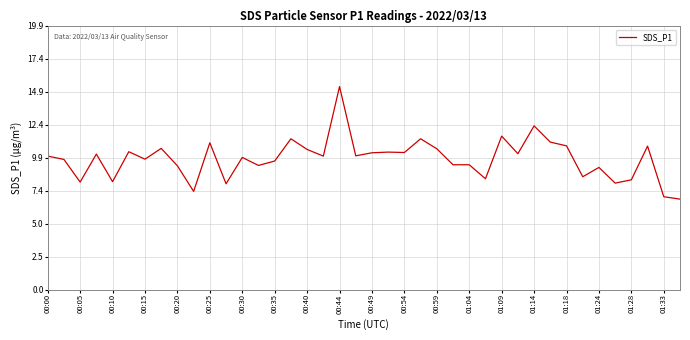

What is the greatest value displayed?

15.3